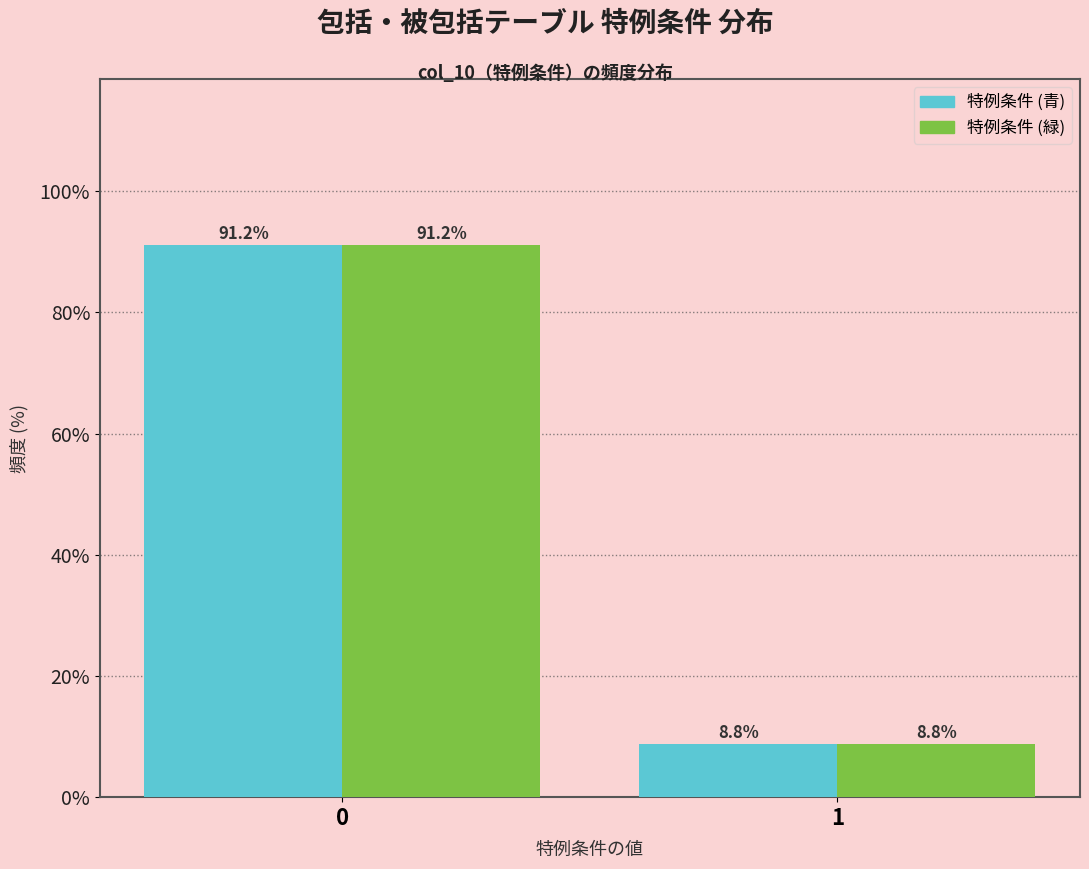

Reading right to left, extract all data points from this chart.

特例条件 (青): 1=8.8	0=91.2
特例条件 (緑): 1=8.8	0=91.2